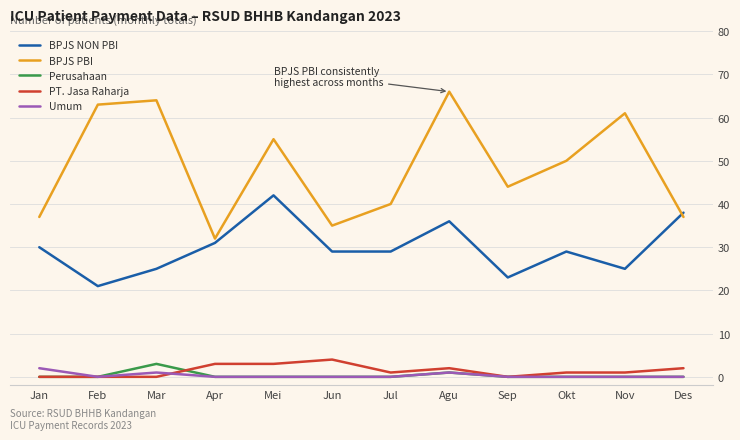

The value of BPJS PBI at Jun is 16. True or false?

False